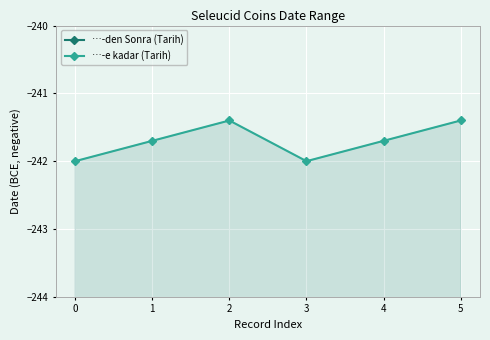

In …-den Sonra (Tarih), how many points are higher than both neighbors (excluding endpoints)?

1